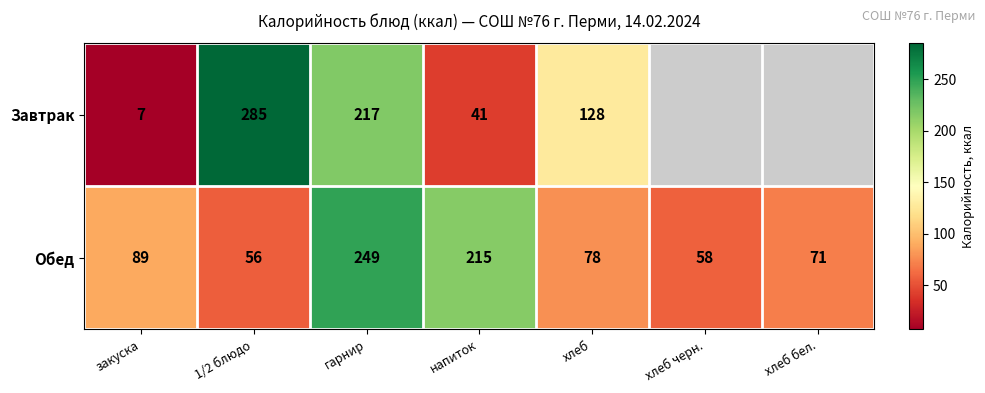

What is the sum of all Обед values?

816